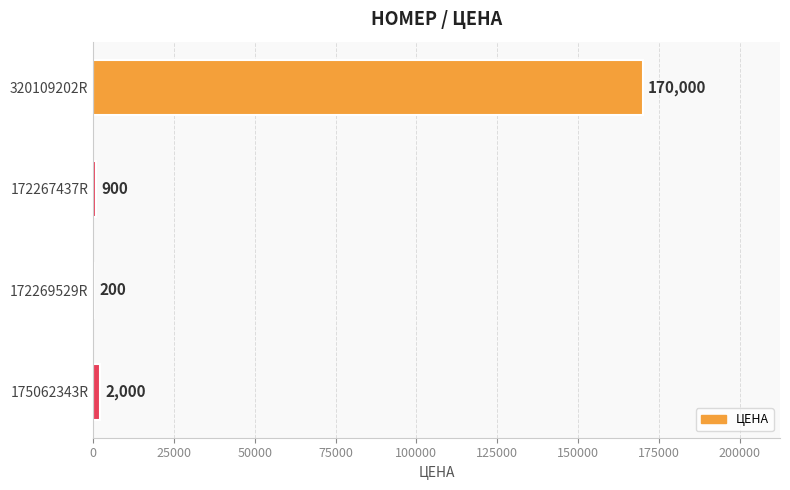

What is the sum of the values at 172269529R and 320109202R?

170200